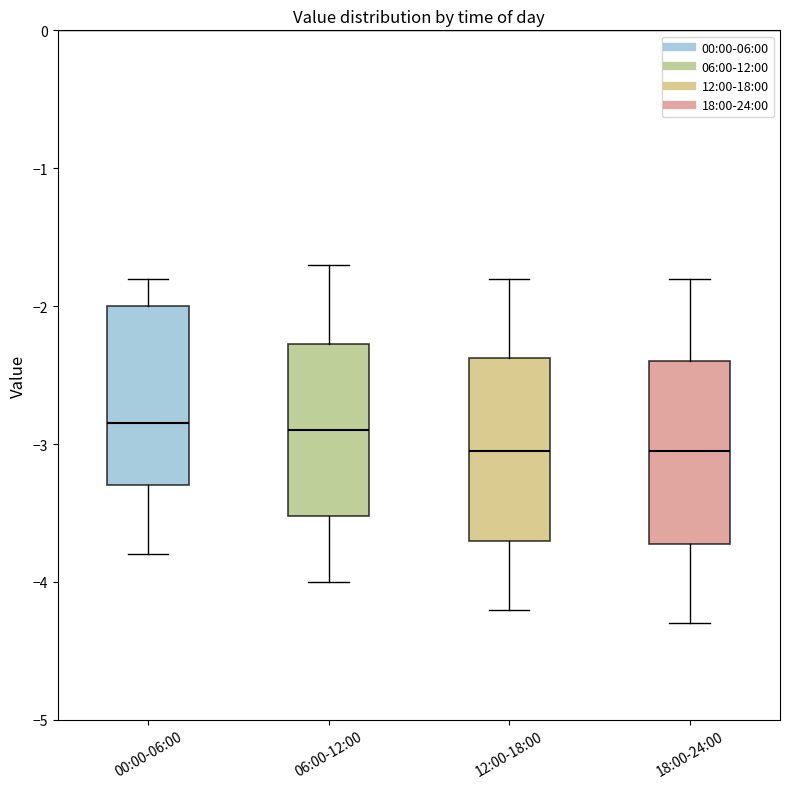

Reading left to right, read every box against the y-axis: the position of its median line, the range the box covers, and the ends of its whiskers. The values are not printed on the chart, so give them approximately, as read against the axis.

00:00-06:00: median -2.8, box -3.3 to -2.0, whiskers -3.8 to -1.8
06:00-12:00: median -2.9, box -3.5 to -2.3, whiskers -4.0 to -1.7
12:00-18:00: median -3.0, box -3.7 to -2.4, whiskers -4.2 to -1.8
18:00-24:00: median -3.0, box -3.7 to -2.4, whiskers -4.3 to -1.8